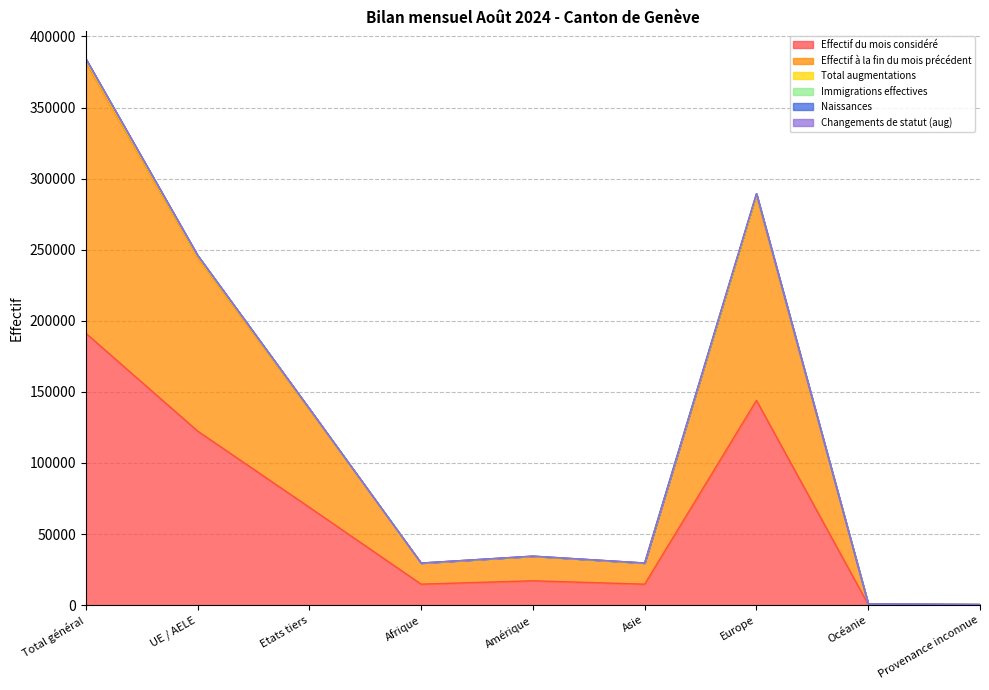

Which category has the highest value in the Effectif du mois considéré series?

Total général